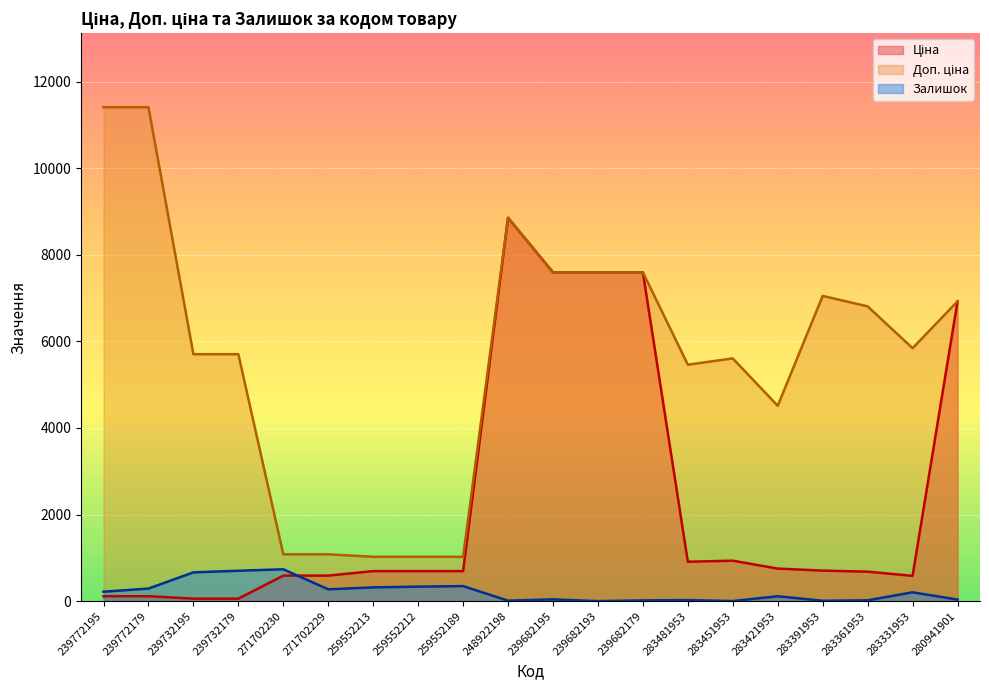

The value of Ціна at 239772179 is 114.1. True or false?

True